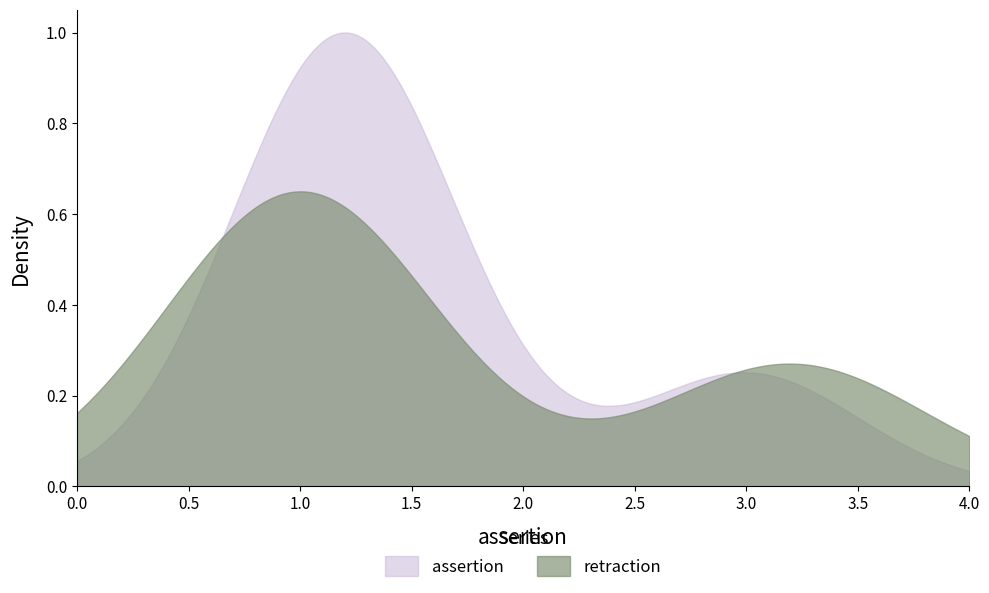

Which series has the largest range (max minus min)?

assertion